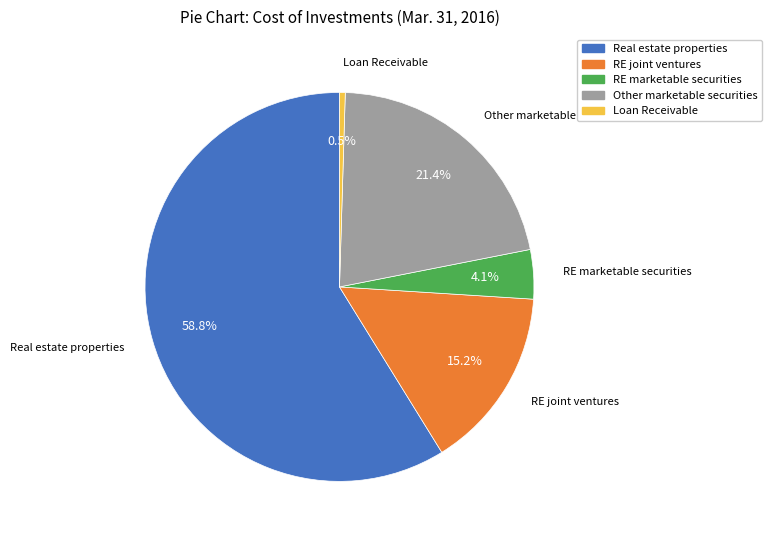

What portion of the pie excludes Real estate properties?

41.2%